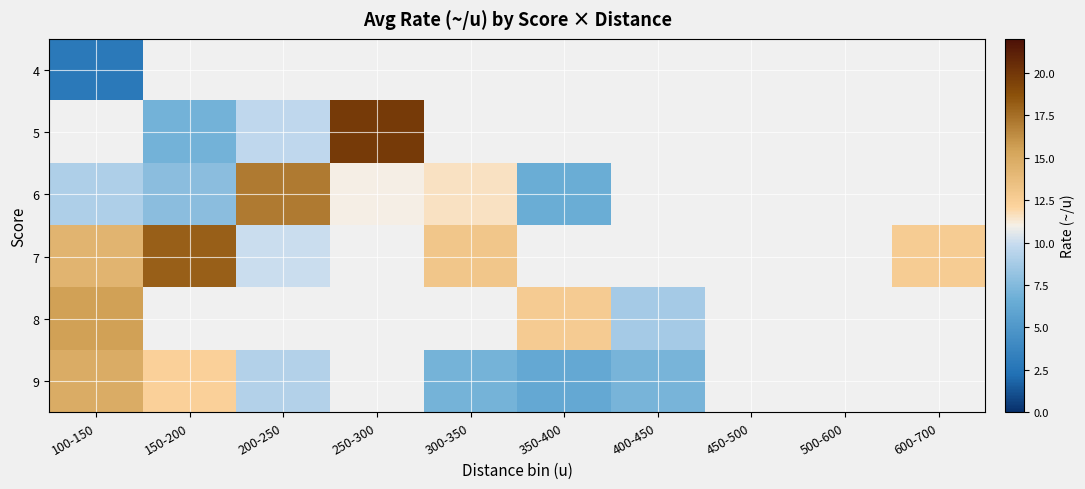

What is the smallest value displayed?

2.9